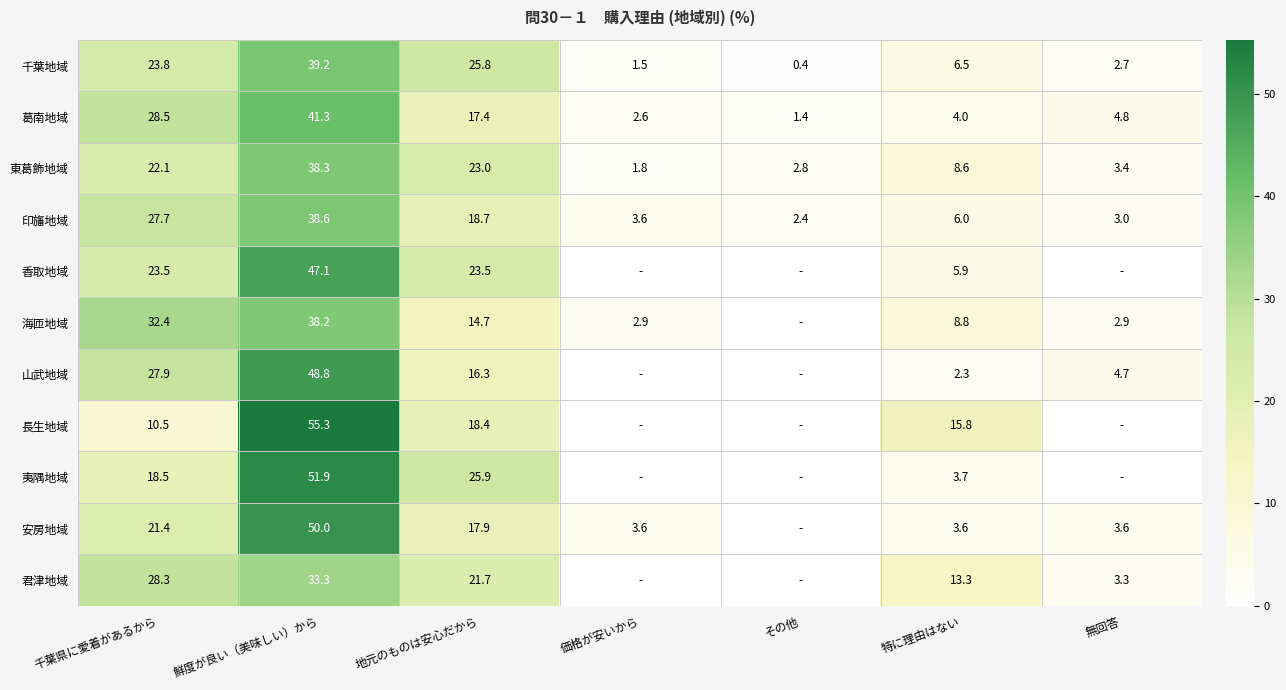

At which category is the sum across all series the highest?

鮮度が良い（美味しい）から